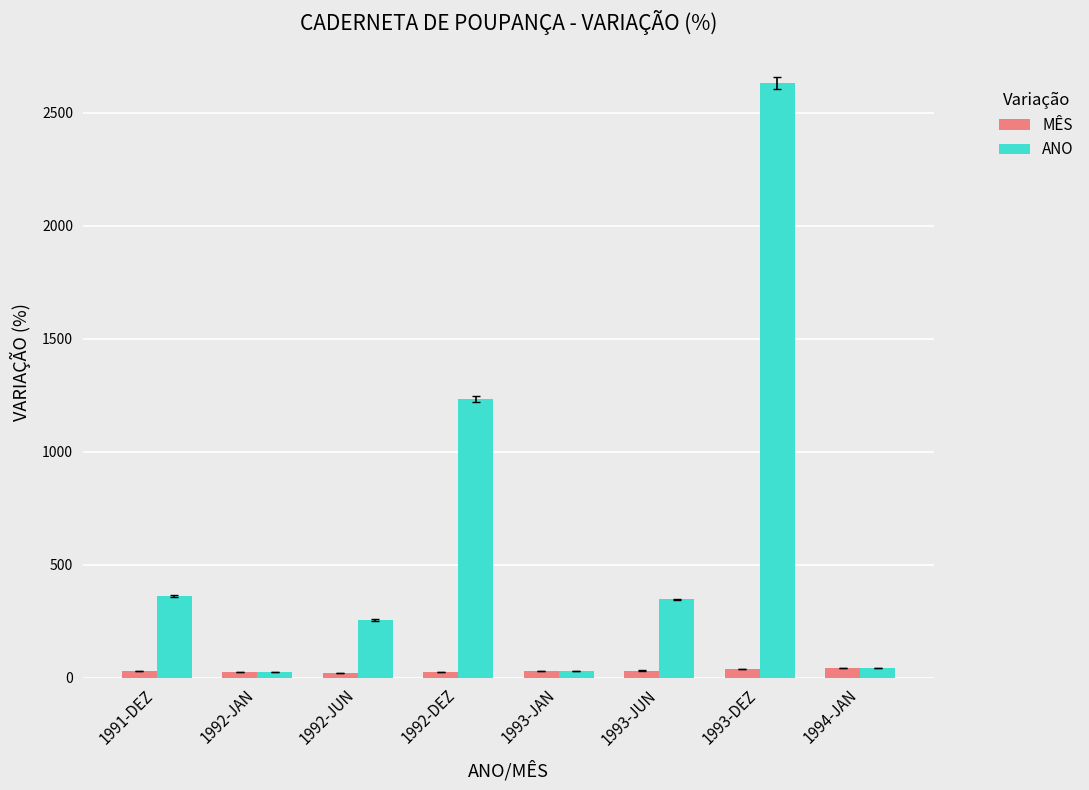

What is the minimum value shown in the chart?

21.7